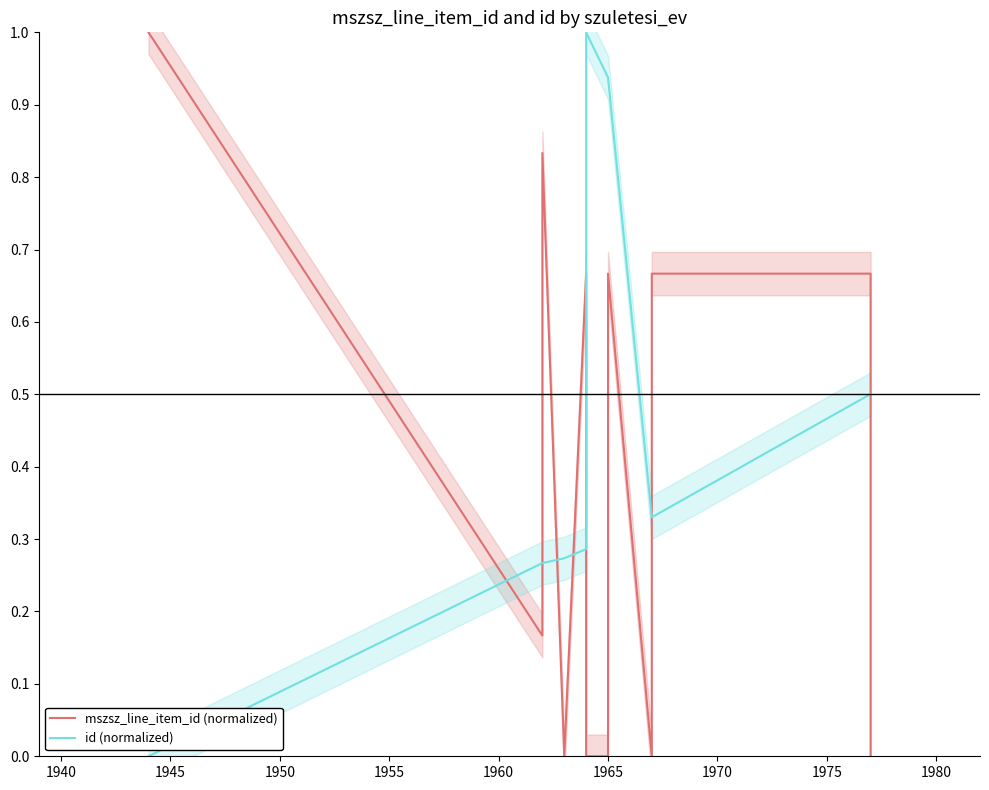

Which series has the largest range (max minus min)?

mszsz_line_item_id (normalized)